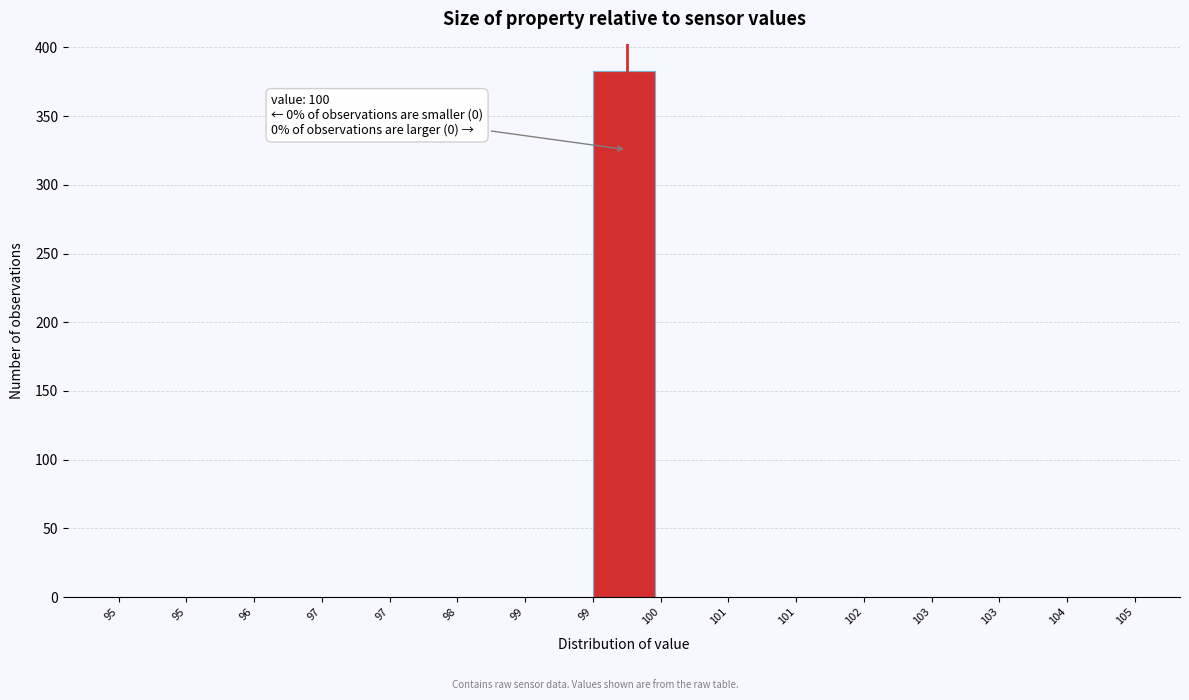

Are the bars horizontal?

No